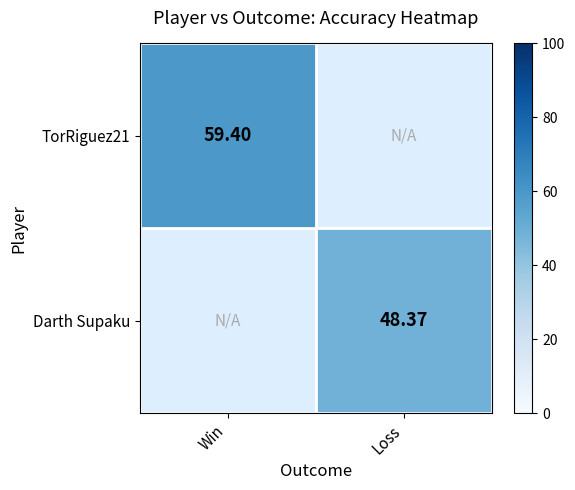

How many categories are shown in the chart?

2